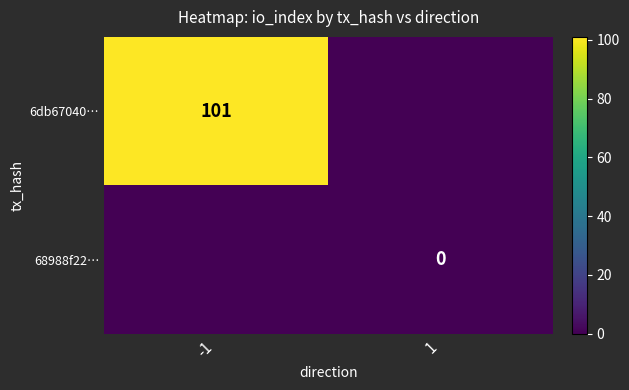

The value of 6db67040… at -1 is 101. True or false?

True